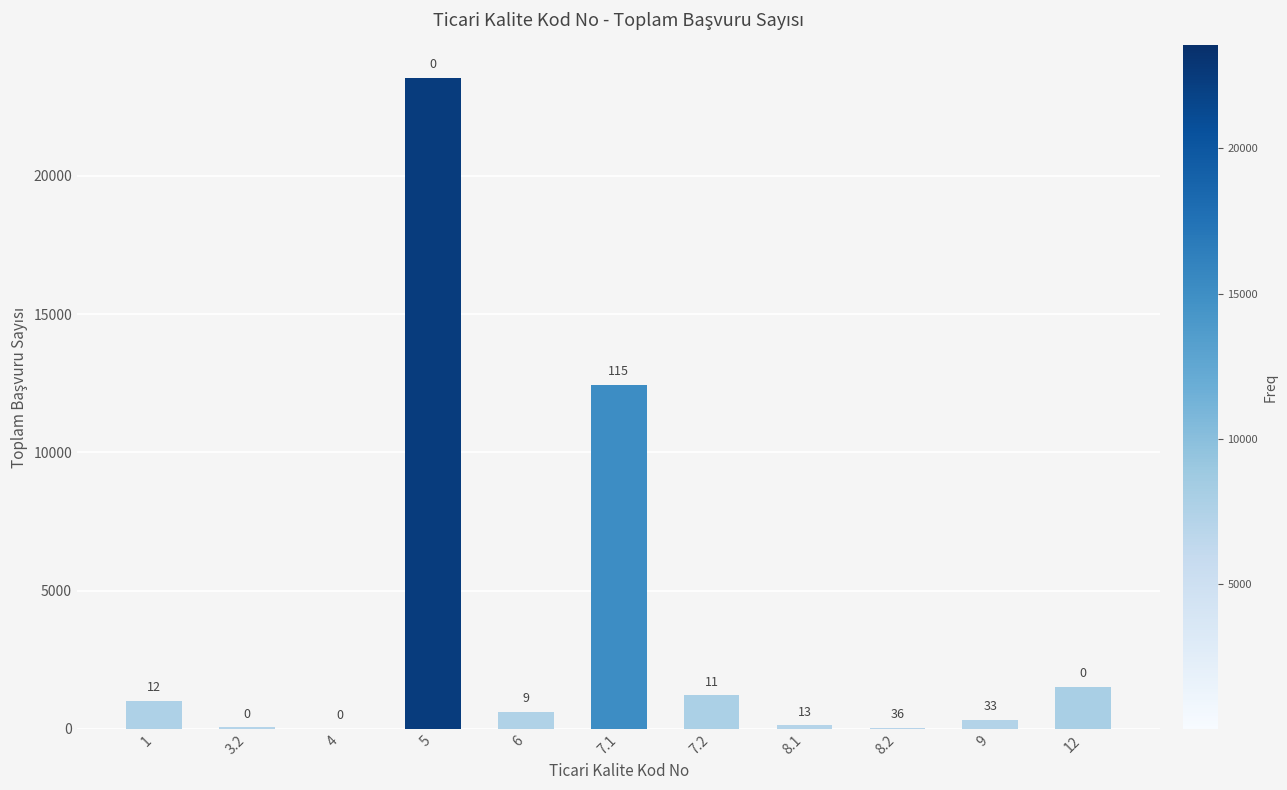

What is the approximate value at 3.2?

63